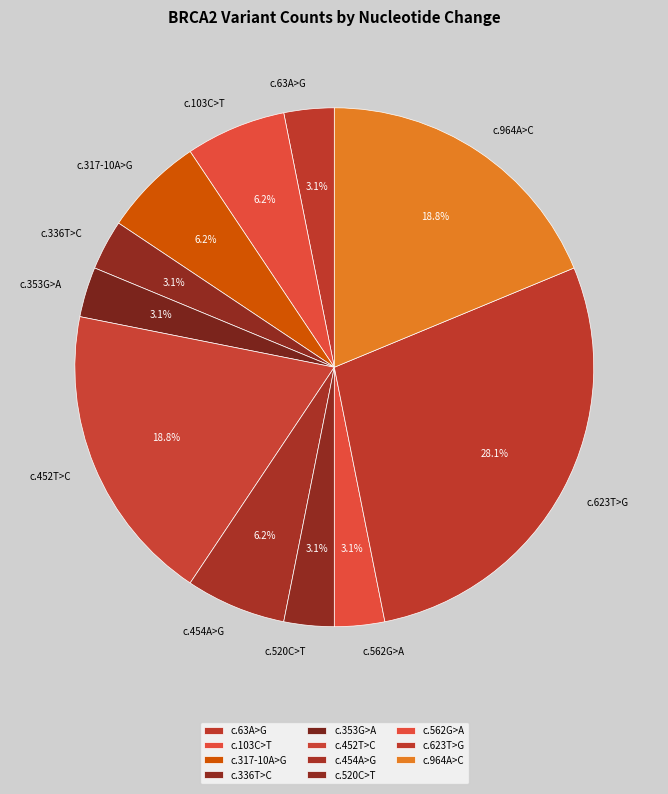

To the nearest percent, what is the combined percentage of c.336T>C and c.103C>T?

9%